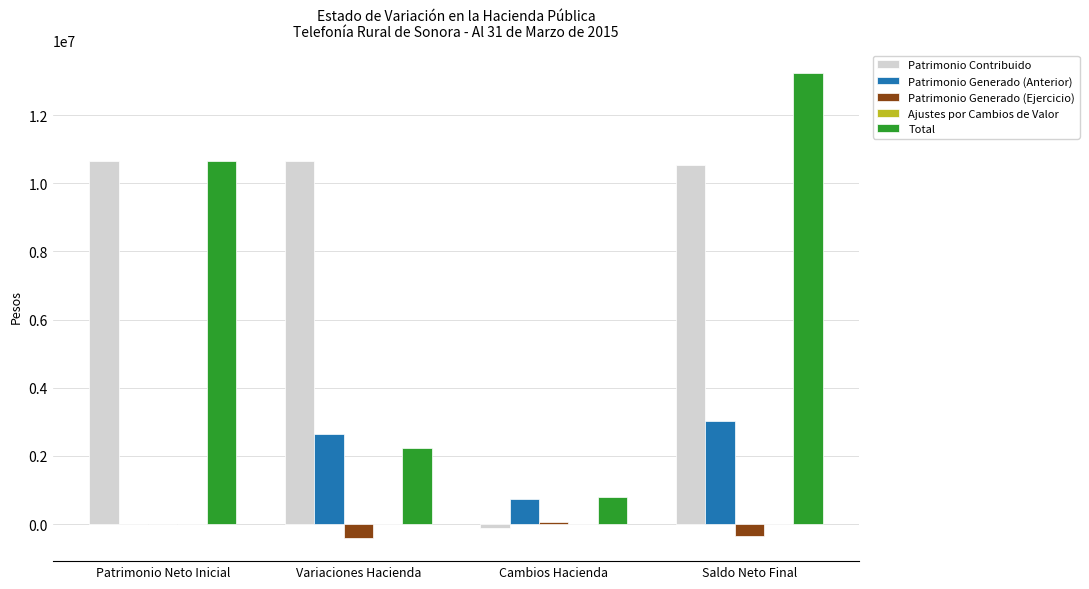

What is the sum of all Patrimonio Generado (Ejercicio) values?

-691412.6